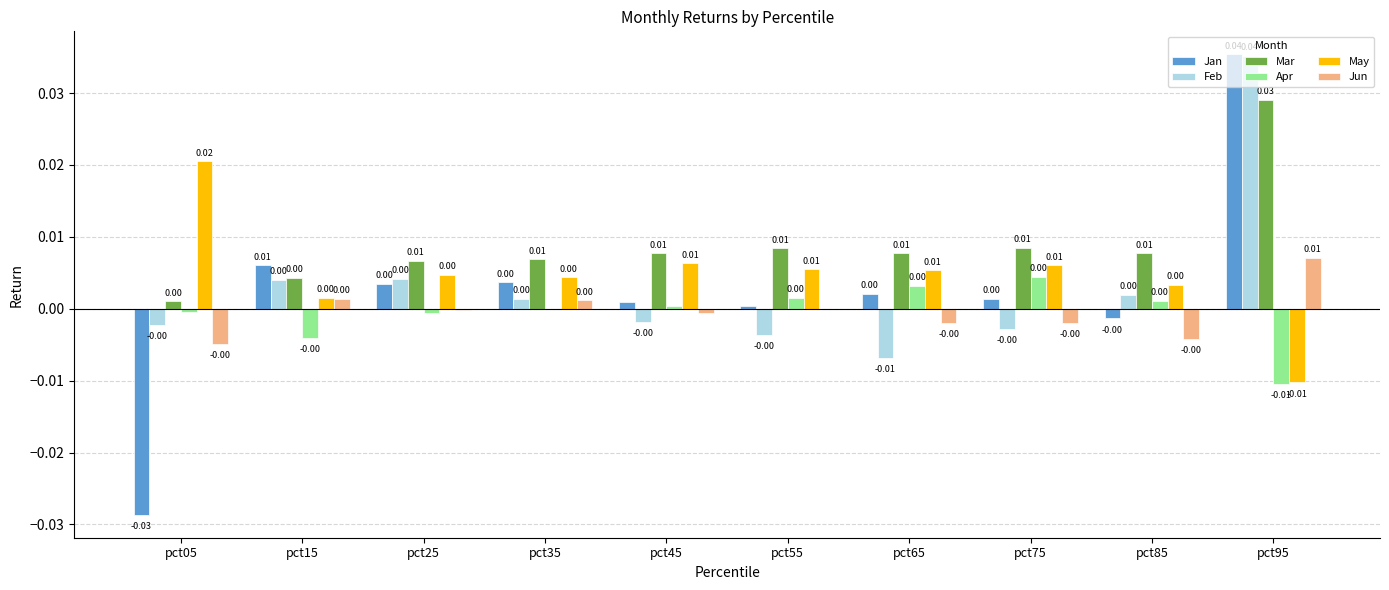

Is the value of Jun at pct85 greater than the value of Feb at pct65?

Yes